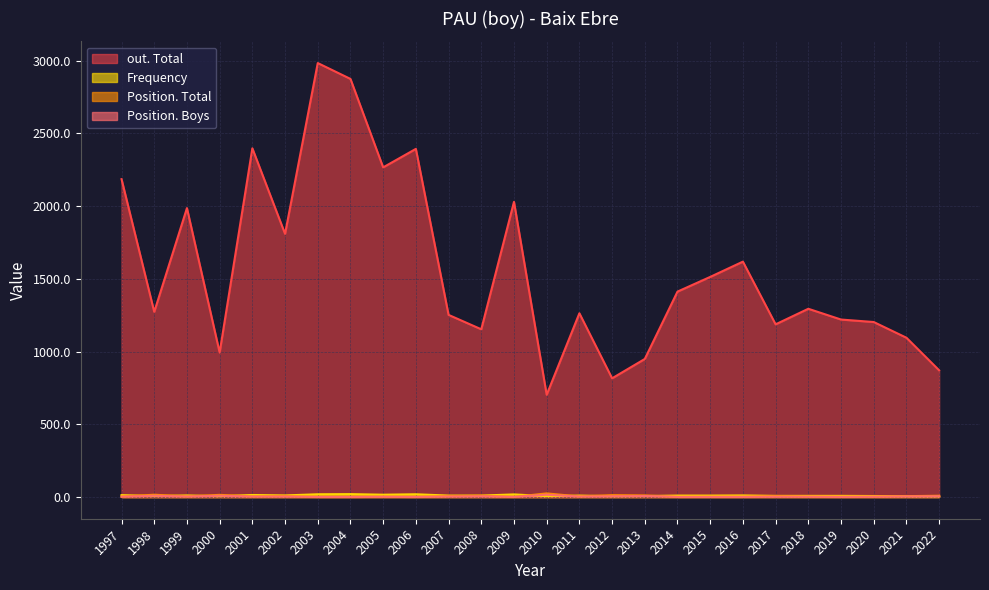

Reading right to left, what are all the values shown in this chart?

Position. Total: 1997=3	1998=16	1999=4	2000=15	2001=4	2002=6	2003=1	2004=1	2005=2	2006=1	2007=6	2008=9	2009=1	2010=25	2011=4	2012=13	2013=11	2014=1	2015=2	2016=2	2017=6	2018=3	2019=2	2020=3	2021=6	2022=9
Position. Boys: 1997=2	1998=9	1999=3	2000=9	2001=3	2002=3	2003=1	2004=1	2005=2	2006=1	2007=3	2008=5	2009=1	2010=16	2011=3	2012=5	2013=7	2014=1	2015=1	2016=1	2017=2	2018=2	2019=1	2020=2	2021=4	2022=5
Frequency: 1997=13	1998=7	1999=11	2000=6	2001=14	2002=11	2003=19	2004=20	2005=16	2006=19	2007=10	2008=10	2009=18	2010=6	2011=10	2012=6	2013=7	2014=10	2015=10	2016=11	2017=8	2018=8	2019=8	2020=7	2021=6	2022=5
out. Total: 1997=2185	1998=1273	1999=1986	2000=993	2001=2397	2002=1809	2003=2983	2004=2874	2005=2266	2006=2393	2007=1252	2008=1153	2009=2029	2010=703	2011=1263	2012=816	2013=949	2014=1412	2015=1513	2016=1618	2017=1187	2018=1294	2019=1220	2020=1203	2021=1095	2022=871